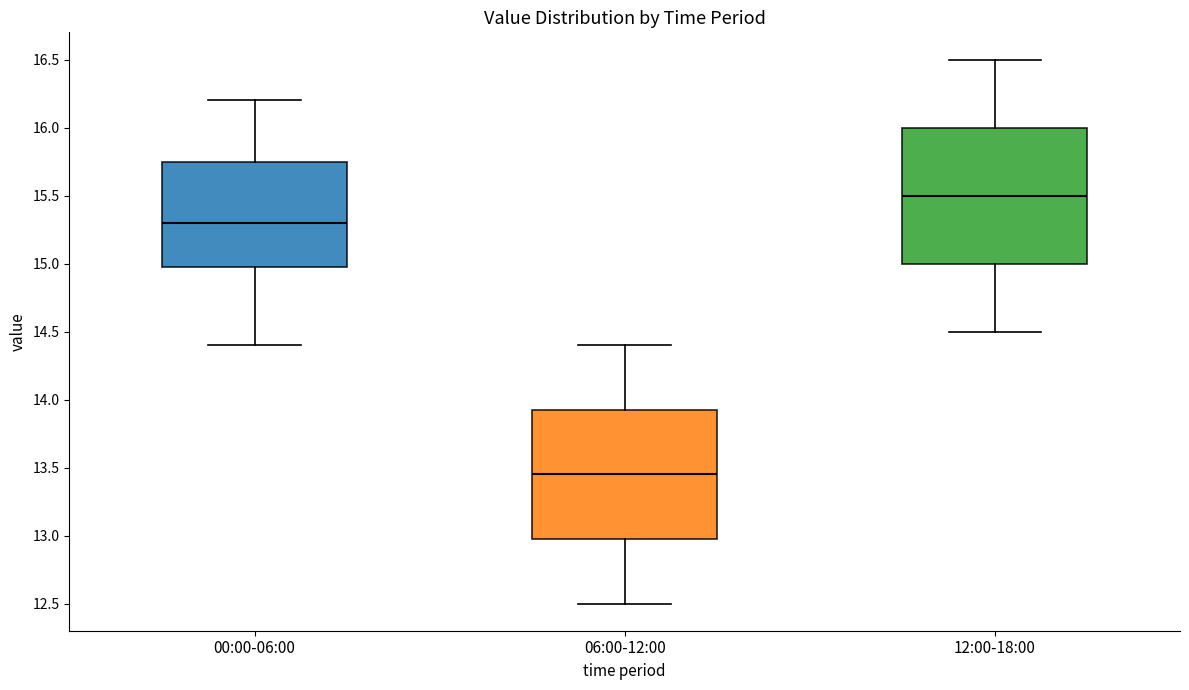

Where does the median line of the box for 12:00-18:00 sit on the y-axis? The values are not printed on the chart, so give them approximately, as read against the axis.

15.50